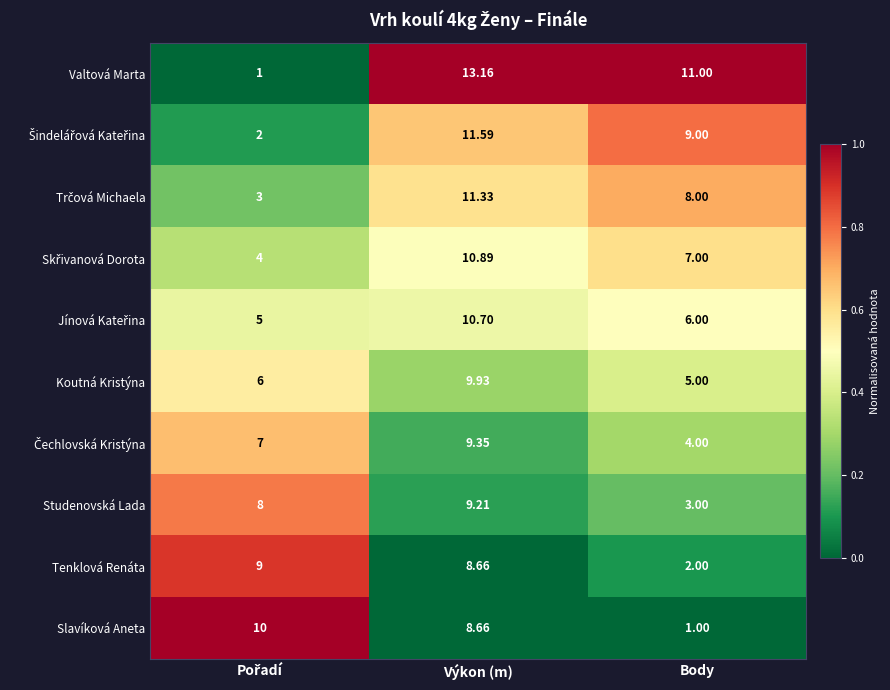

Where is Tenklová Renáta nearest to the value 5?

Body